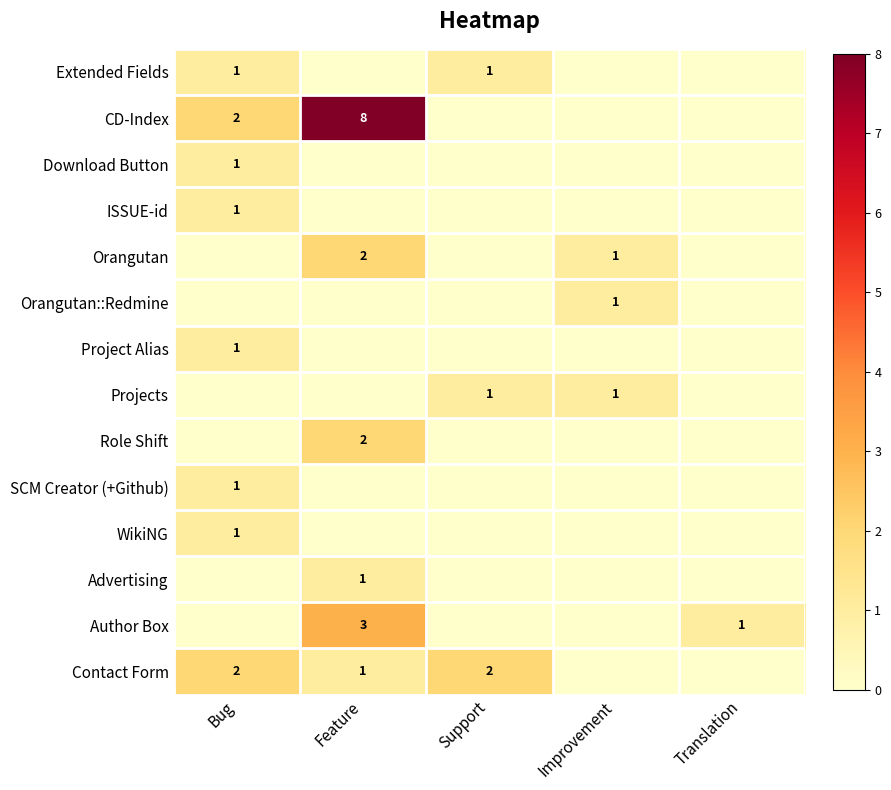

Rank the series at Improvement from highest to lowest value.

Orangutan, Orangutan::Redmine, Projects, Extended Fields, CD-Index, Download Button, ISSUE-id, Project Alias, Role Shift, SCM Creator (+Github), WikiNG, Advertising, Author Box, Contact Form